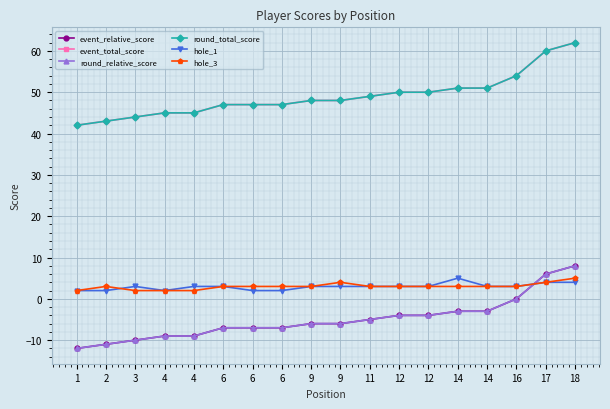

Is this an area chart (filled region under the line)?

No